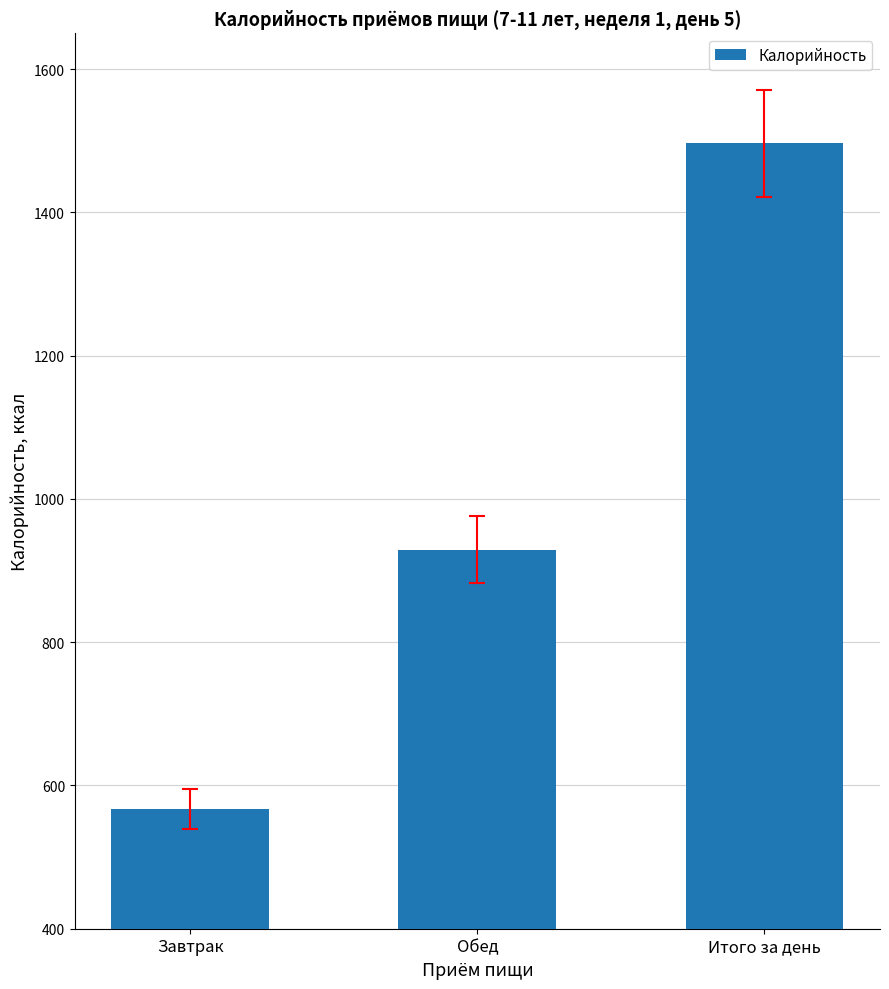

Count the number of data series in this chart.

1